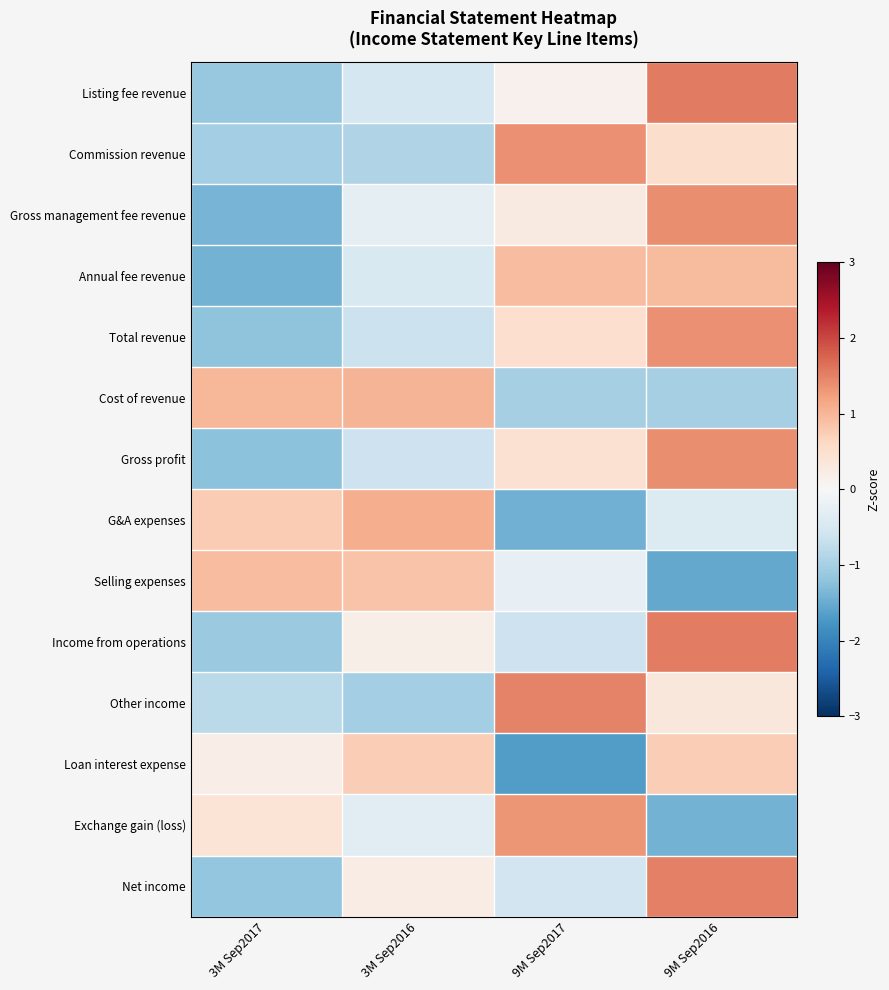

Which has a higher value, 9M Sep2016 or 9M Sep2017?

9M Sep2016